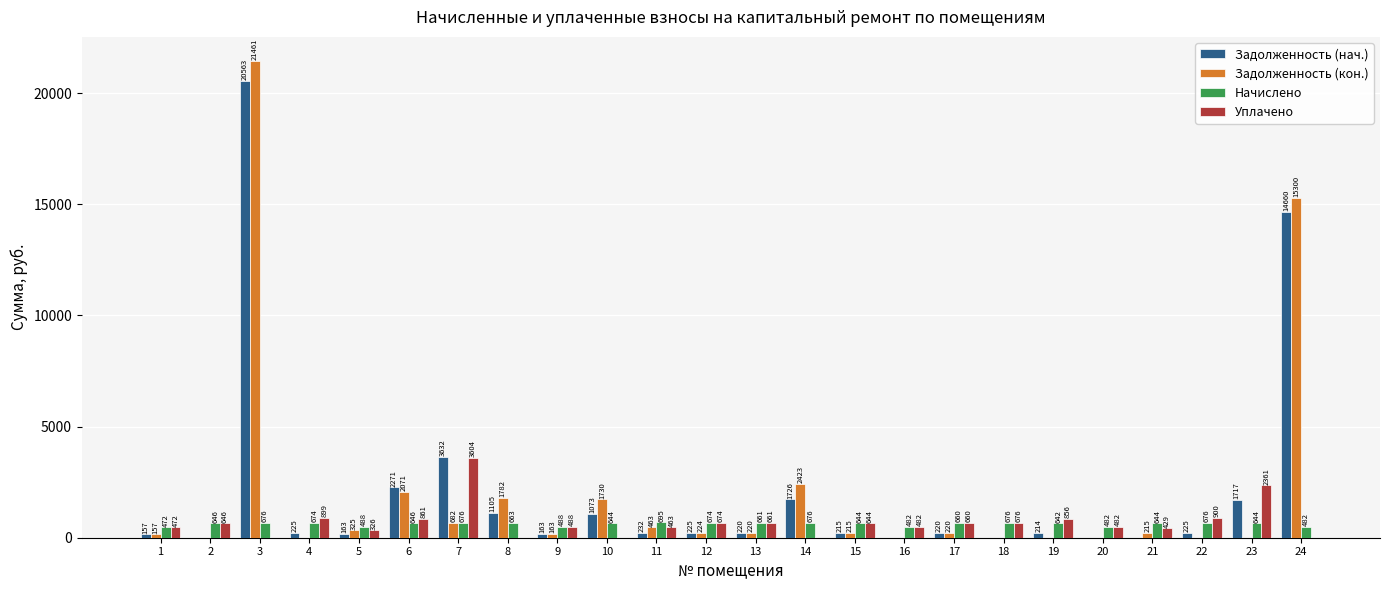

How many values in the Начислено series exceed 645?

13